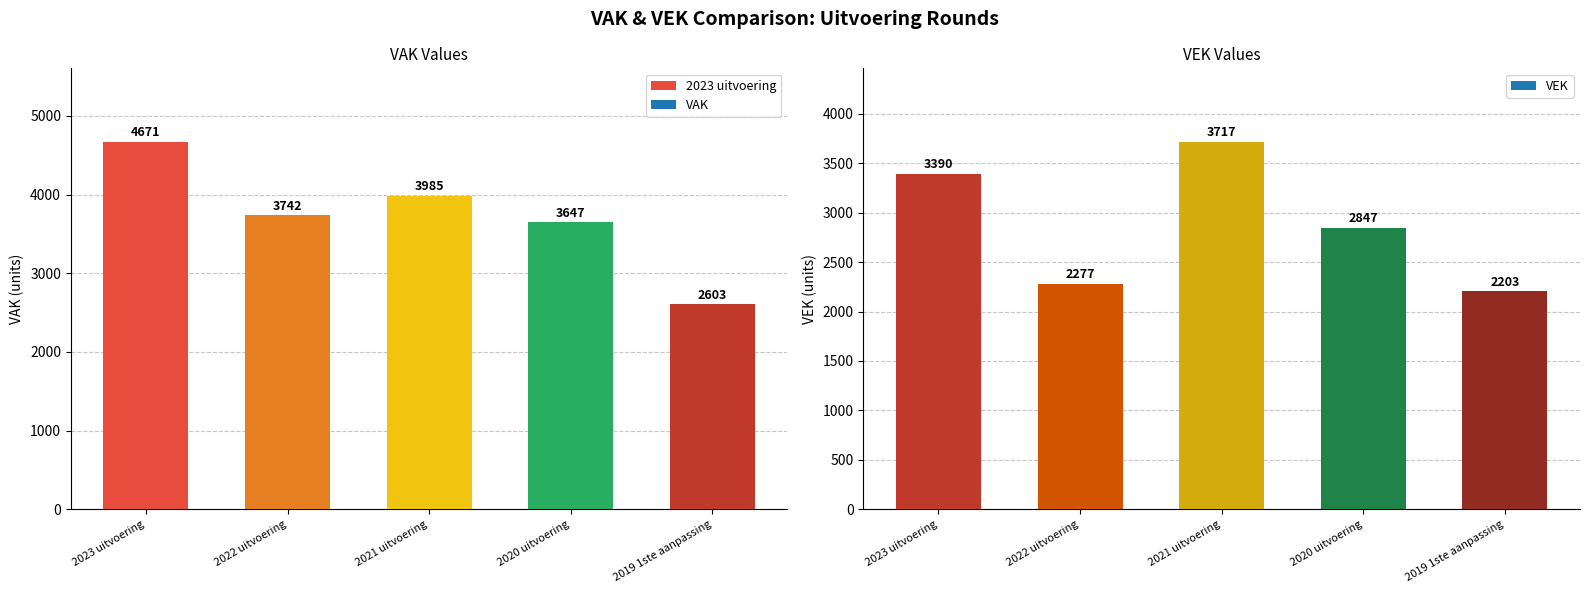

Reading right to left, transcribe all the data shown in this chart.

VAK: 2019 1ste aanpassing=2603	2020 uitvoering=3647	2021 uitvoering=3985	2022 uitvoering=3742	2023 uitvoering=4671
VEK: 2019 1ste aanpassing=2203	2020 uitvoering=2847	2021 uitvoering=3717	2022 uitvoering=2277	2023 uitvoering=3390